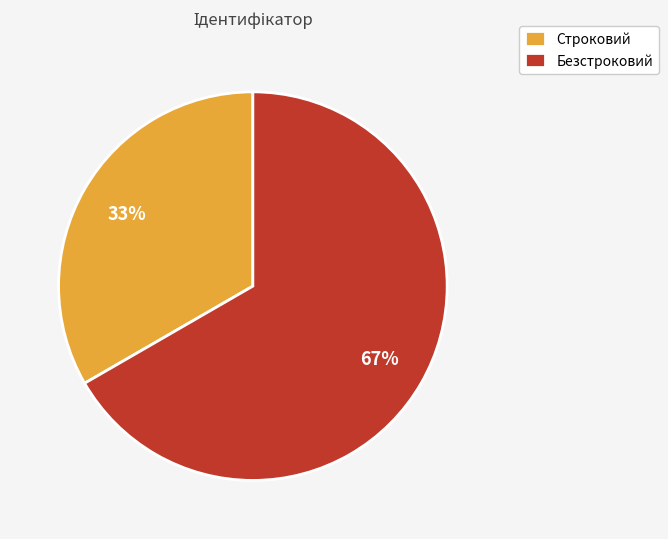

What is the ratio of the value at Безстроковий to the value at Строковий?

2.0